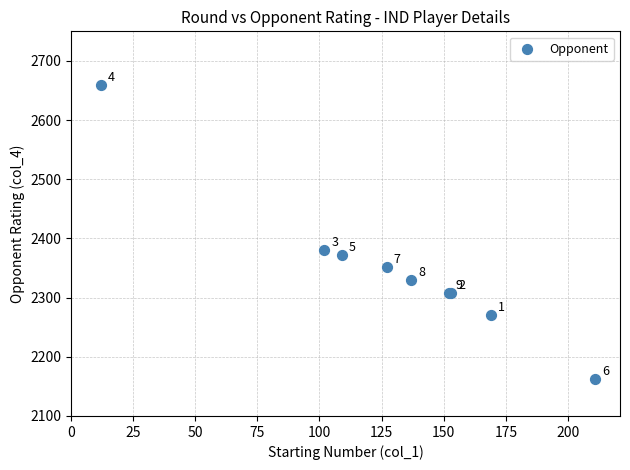

What Y value in the scatter plot is closest to 2410?

2380